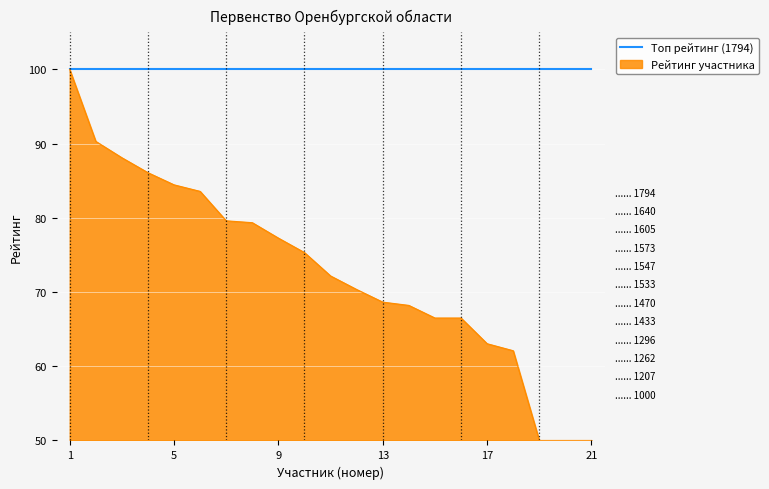

The chart shows a value of 66.5 at Исакова Софья. True or false?

True